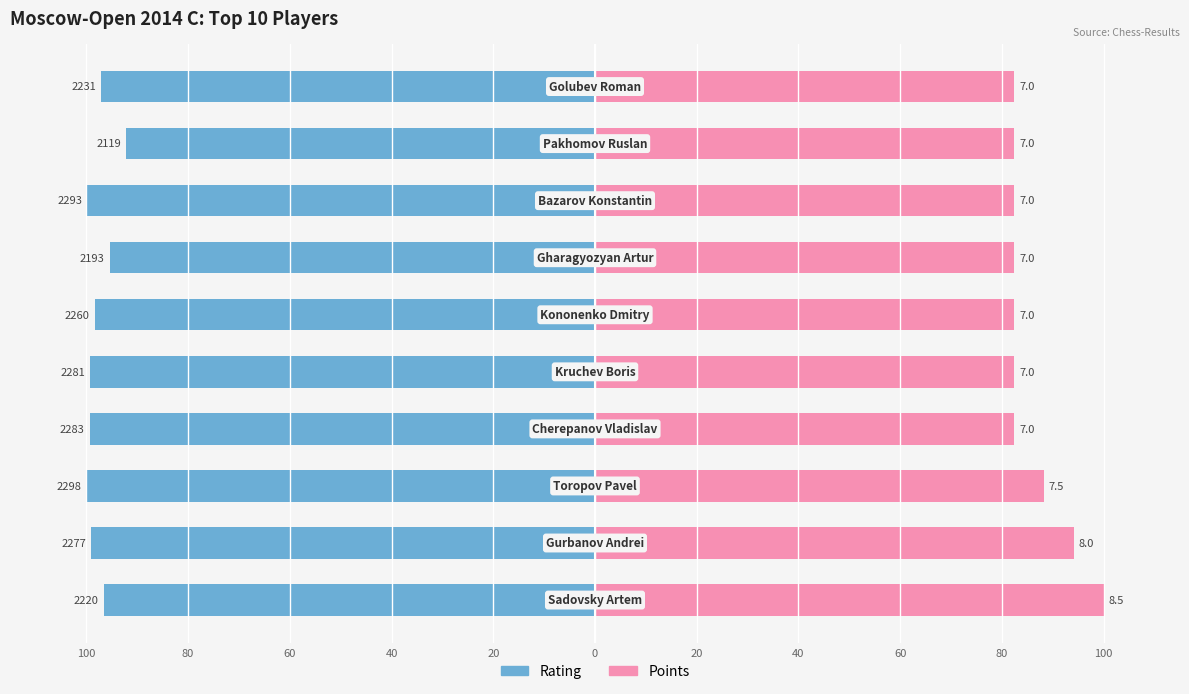

At 80, list the series in order from largest to smallest.

Points, Rating